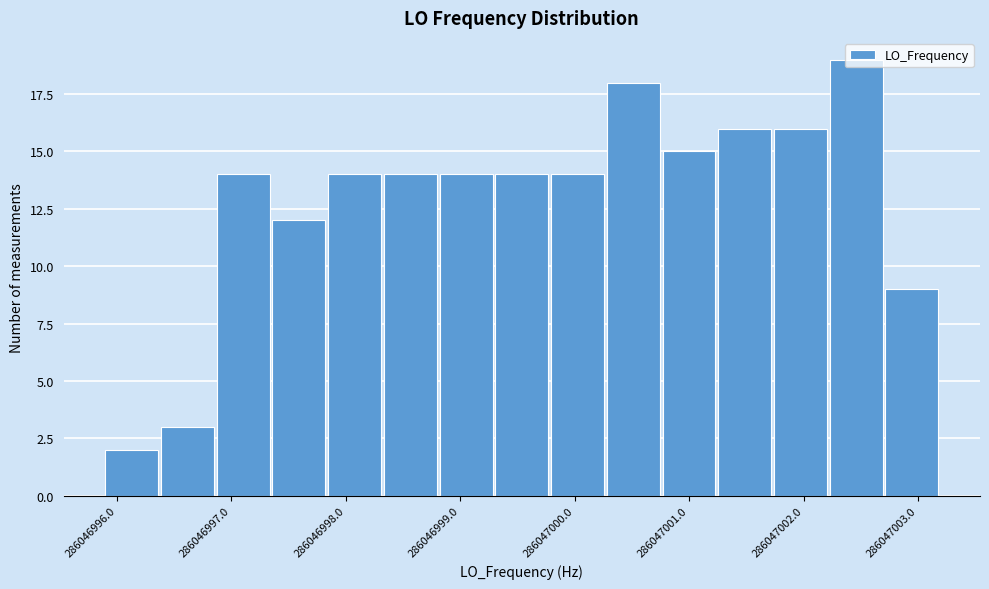

What is the height of the bar covering 286046996.4 to 286046996.9 on the x-axis? Neither the bar edges nor the heights are printed on the chart, so give them approximately, as read against the axes.

3